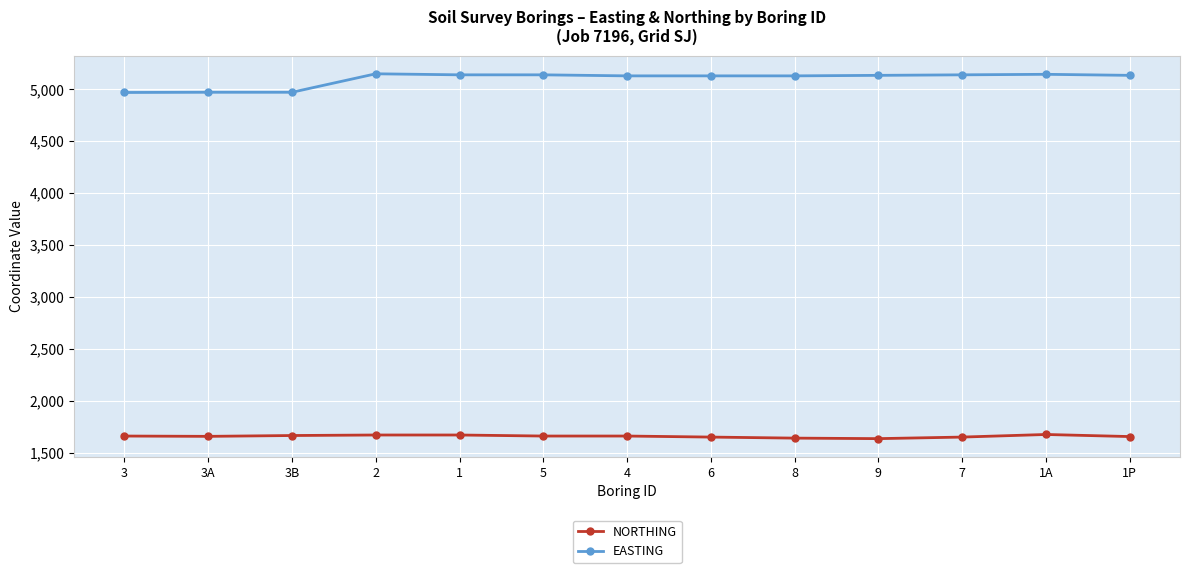

What is the difference between the highest and lowest values at 2?

3480